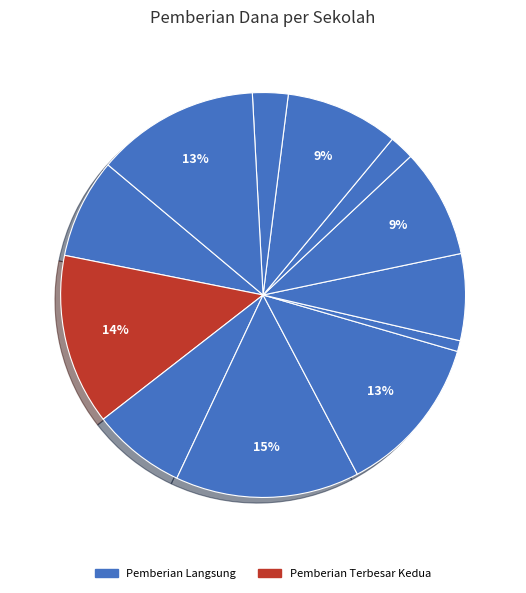

Is there any slice that represents more than half of the pie?

No